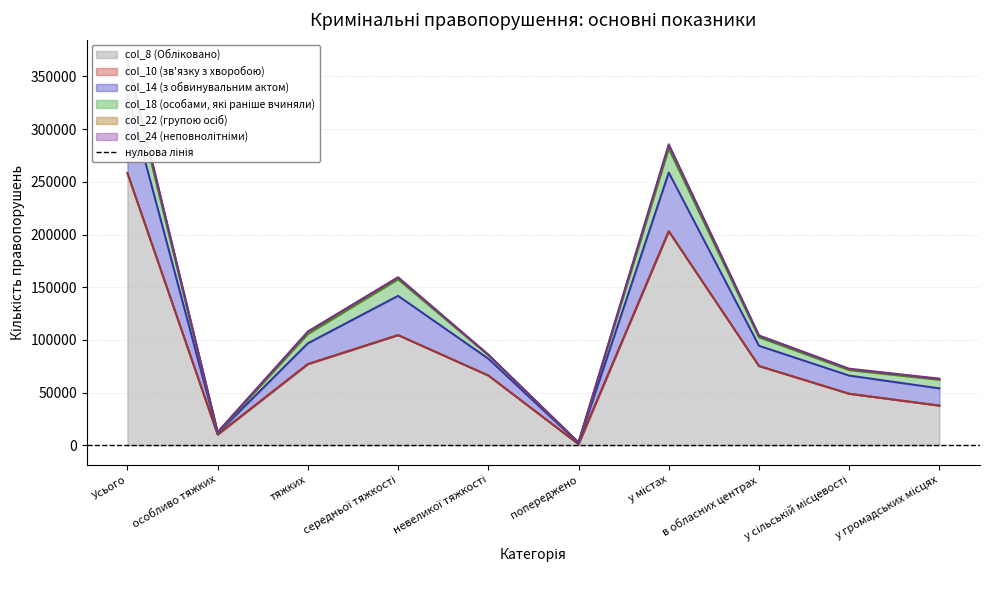

Reading left to right, what are all the values shown in this chart?

col_8 (Обліковано): Усього=258425	особливо тяжких=10295	тяжких=77136	середньої тяжкості=104653	невеликої тяжкості=66341	попереджено=1206	у містах=203193	в обласних центрах=75308	у сільській місцевості=49023	у громадських місцях=37764
col_10 (зв'язку з хворобою): Усього=28	особливо тяжких=2	тяжких=16	середньої тяжкості=3	невеликої тяжкості=7	попереджено=0	у містах=18	в обласних центрах=5	у сільській місцевості=7	у громадських місцях=3
col_14 (з обвинувальним актом): Усього=74185	особливо тяжких=1257	тяжких=19721	середньої тяжкості=37259	невеликої тяжкості=15948	попереджено=999	у містах=55675	в обласних центрах=19225	у сільській місцевості=17212	у громадських місцях=16360
col_18 (особами, які раніше вчиняли): Усього=28221	особливо тяжких=342	тяжких=8821	середньої тяжкості=15682	невеликої тяжкості=3376	попереджено=494	у містах=22689	в обласних центрах=8078	у сільській місцевості=5208	у громадських місцях=8084
col_22 (групою осіб): Усього=3915	особливо тяжких=679	тяжких=1754	середньої тяжкості=1181	невеликої тяжкості=301	попереджено=48	у містах=3010	в обласних центрах=1427	у сільській місцевості=827	у громадських місцях=696
col_24 (неповнолітніми): Усього=1717	особливо тяжких=18	тяжких=640	середньої тяжкості=850	невеликої тяжкості=209	попереджено=23	у містах=1165	в обласних центрах=290	у сільській місцевості=533	у громадських місцях=467